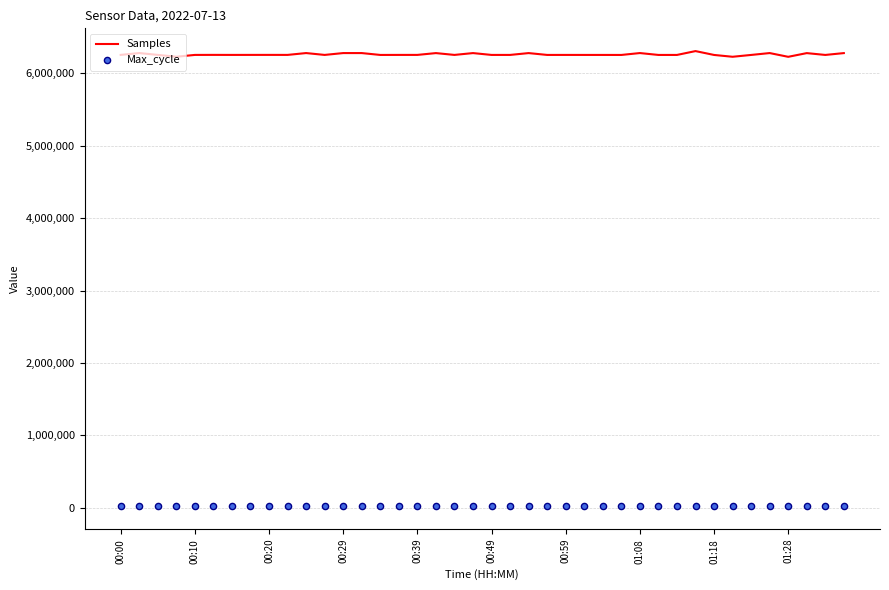

At which category is the sum across all series the highest?

31